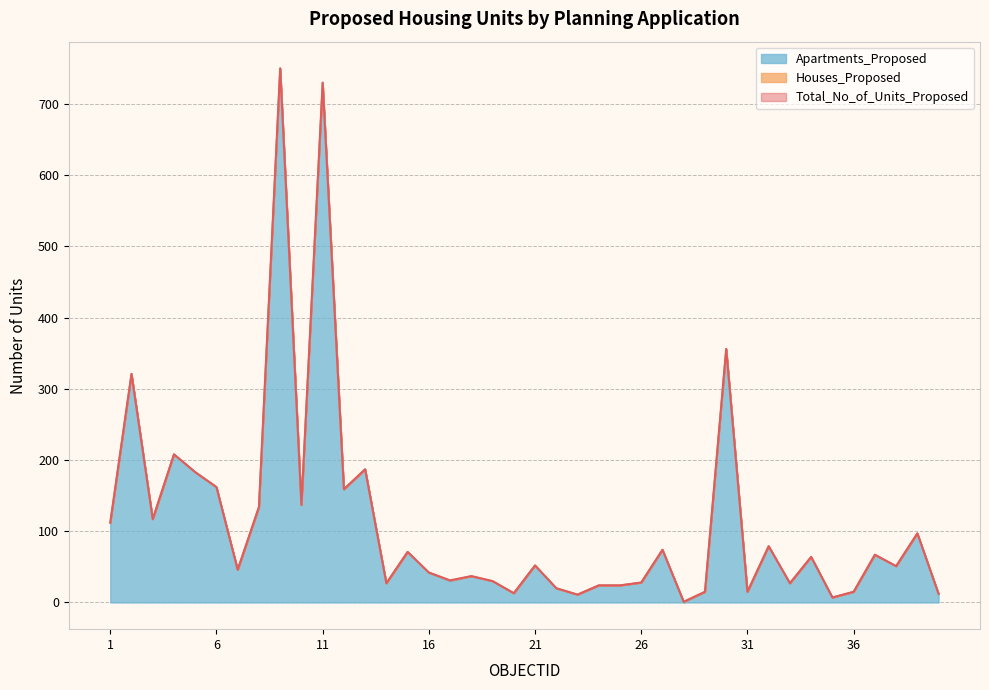

Reading right to left, transcribe all the data shown in this chart.

Total_No_of_Units_Proposed: 40=12	39=97	38=51	37=67	36=15	35=7	34=64	33=27	32=79	31=15	30=356	29=15	28=1	27=74	26=28	25=24	24=24	23=11	22=20	21=52	20=13	19=30	18=37	17=31	16=42	15=71	14=27	13=187	12=159	11=730	10=137	9=750	8=134	7=46	6=162	5=183	4=208	3=117	2=321	1=112
Apartments_Proposed: 40=12	39=97	38=51	37=67	36=15	35=7	34=64	33=27	32=79	31=15	30=356	29=15	28=0	27=74	26=28	25=24	24=24	23=11	22=20	21=52	20=13	19=30	18=37	17=30	16=42	15=71	14=27	13=187	12=159	11=730	10=137	9=750	8=134	7=46	6=162	5=183	4=208	3=117	2=321	1=112